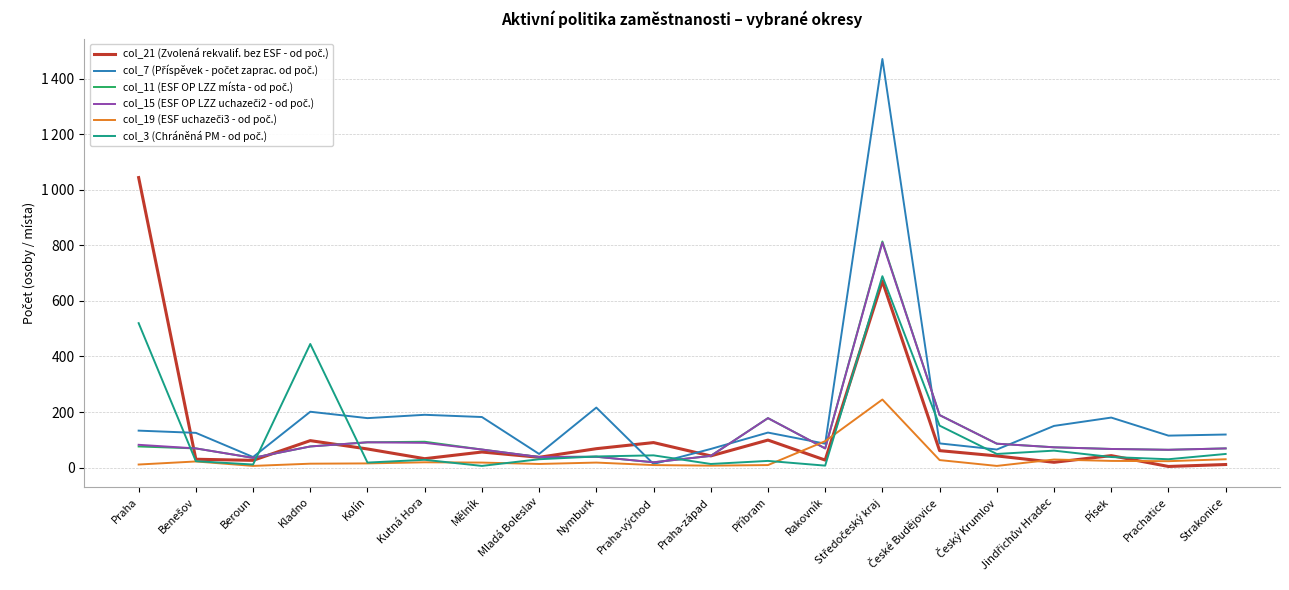

Rank the series at Benešov from lowest to highest value.

col_19 (ESF uchazeči3 - od poč.), col_3 (Chráněná PM - od poč.), col_21 (Zvolená rekvalif. bez ESF - od poč.), col_11 (ESF OP LZZ místa - od poč.), col_15 (ESF OP LZZ uchazeči2 - od poč.), col_7 (Příspěvek - počet zaprac. od poč.)